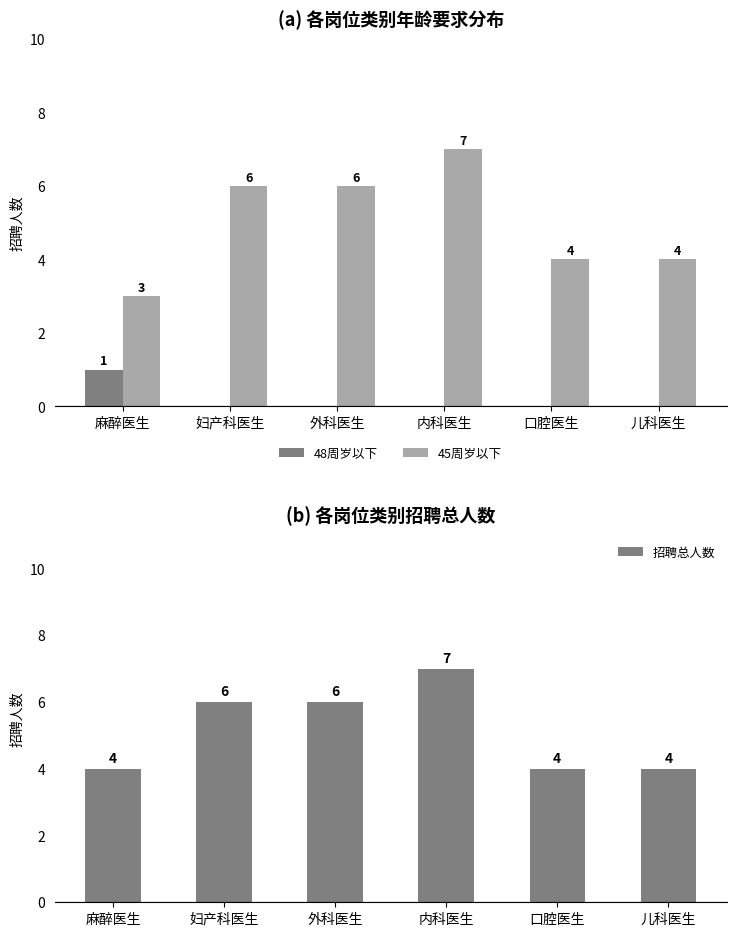

What is the sum of all 45周岁以下 values?

30